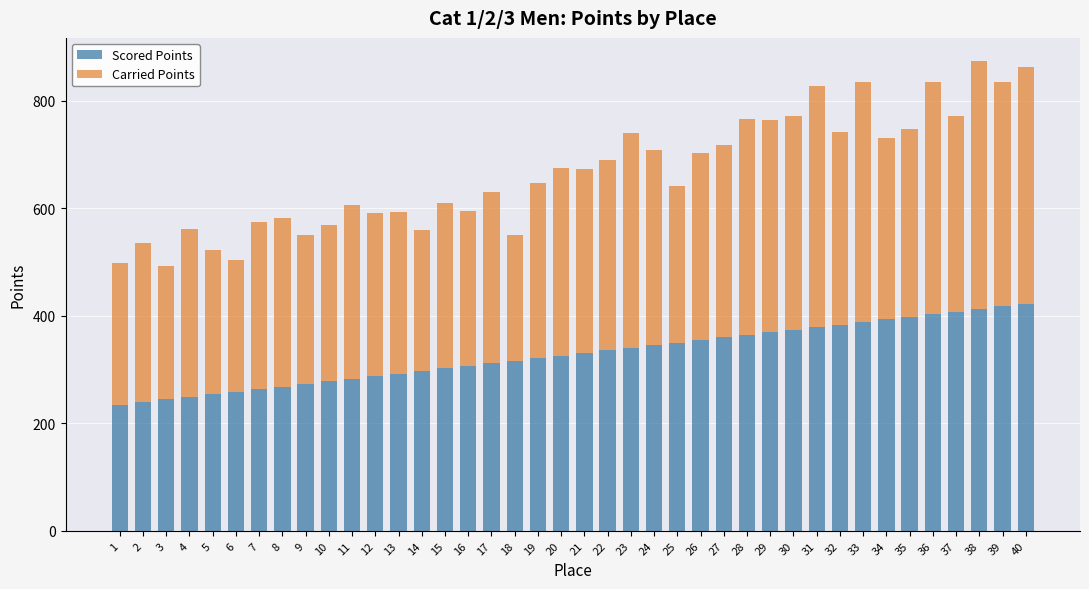

What is the total value across all series at 5?

521.6